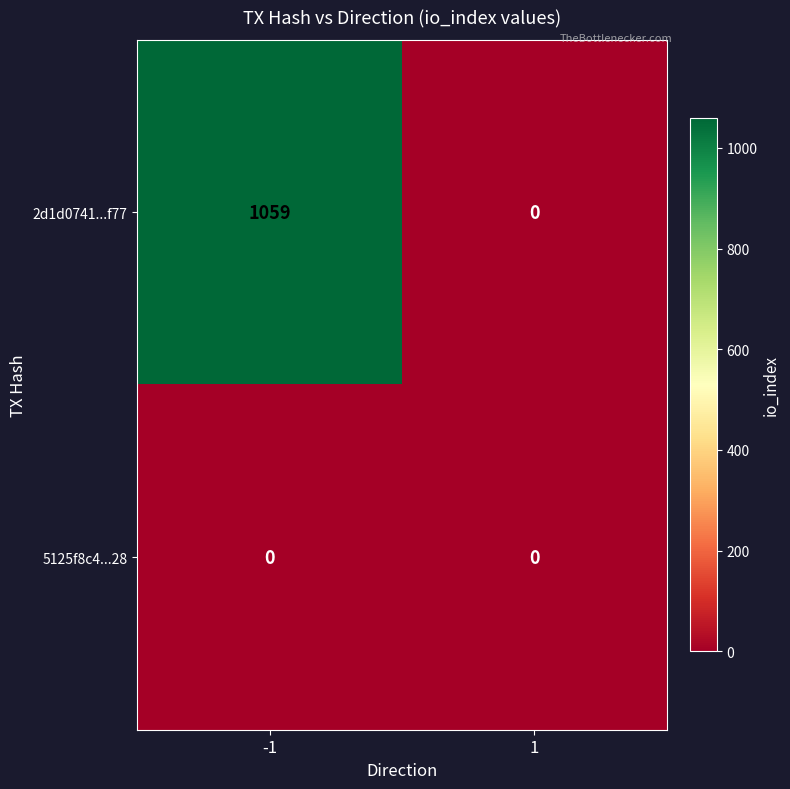

Reading left to right, what are all the values shown in this chart?

2d1d0741...f77: 1059	0
5125f8c4...28: 0	0